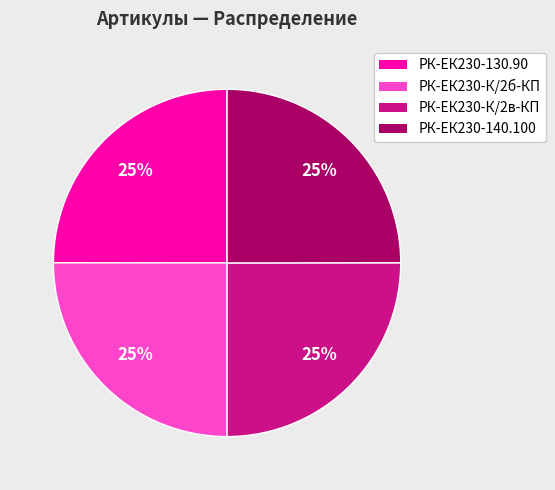

To the nearest percent, what is the average slice percentage?

25%